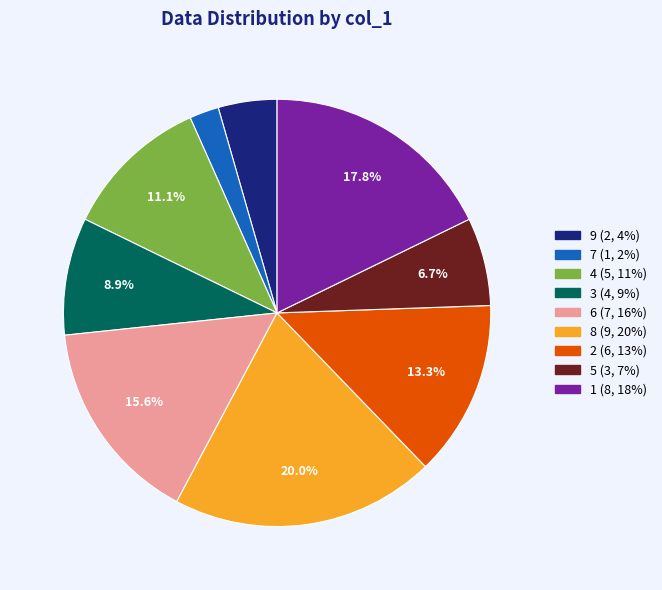

Which slice is the smallest?

7